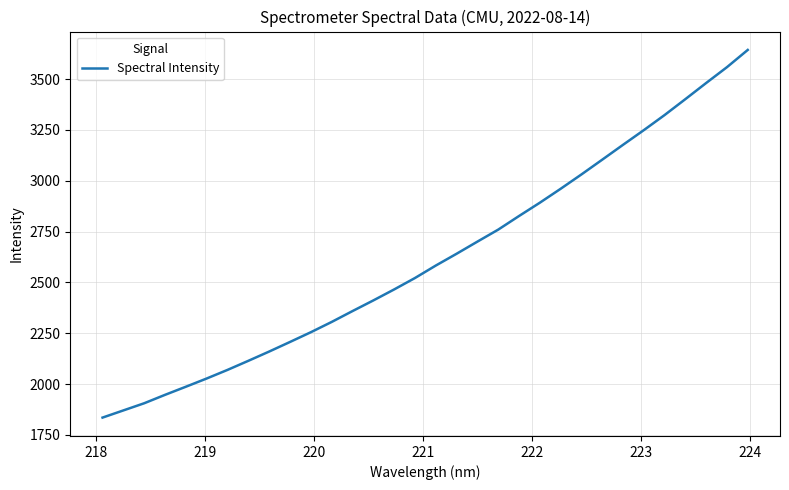

What is the maximum value shown in the chart?

3644.0